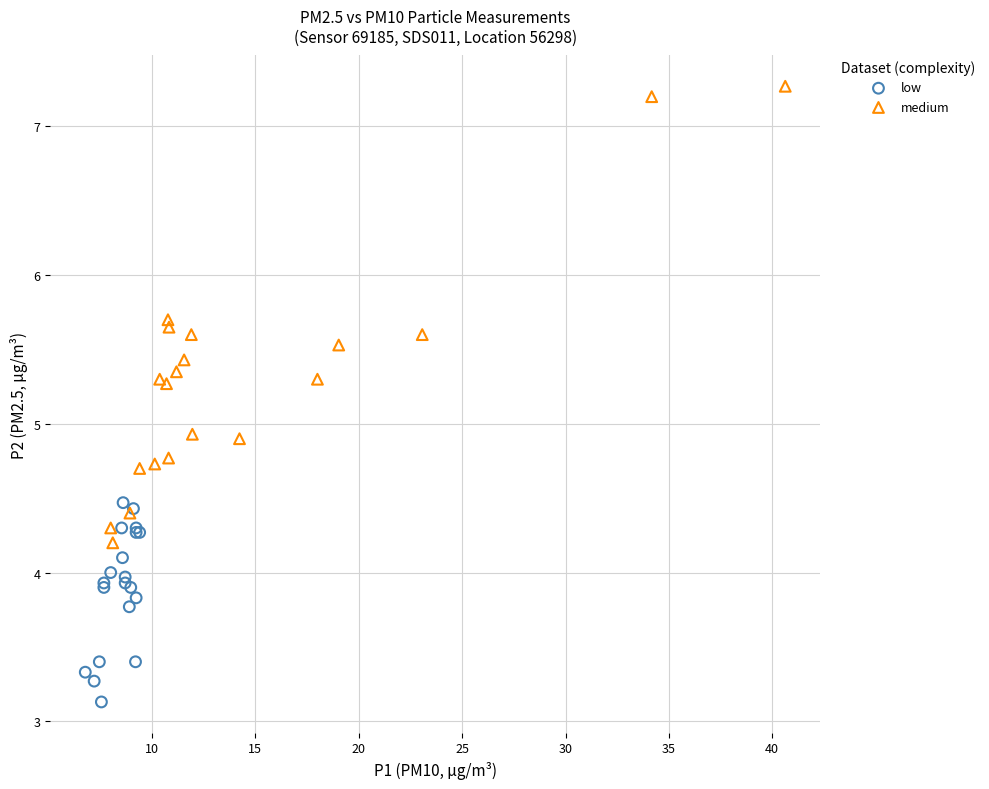

Which series contains the highest Y value?

medium